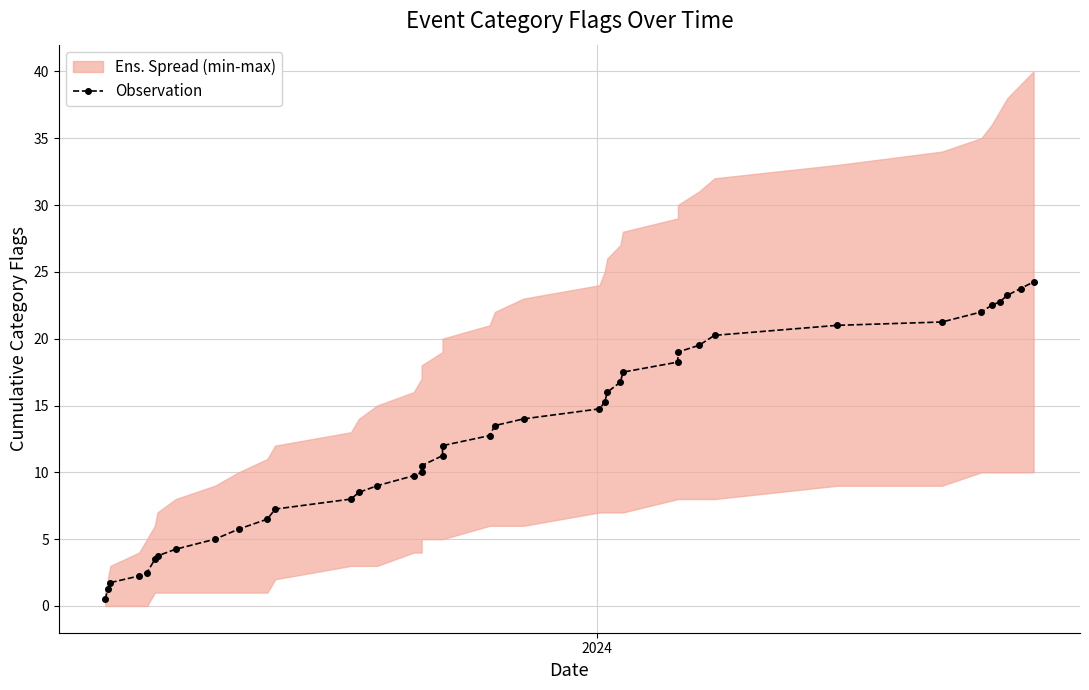

What is the minimum value shown in the chart?

0.5